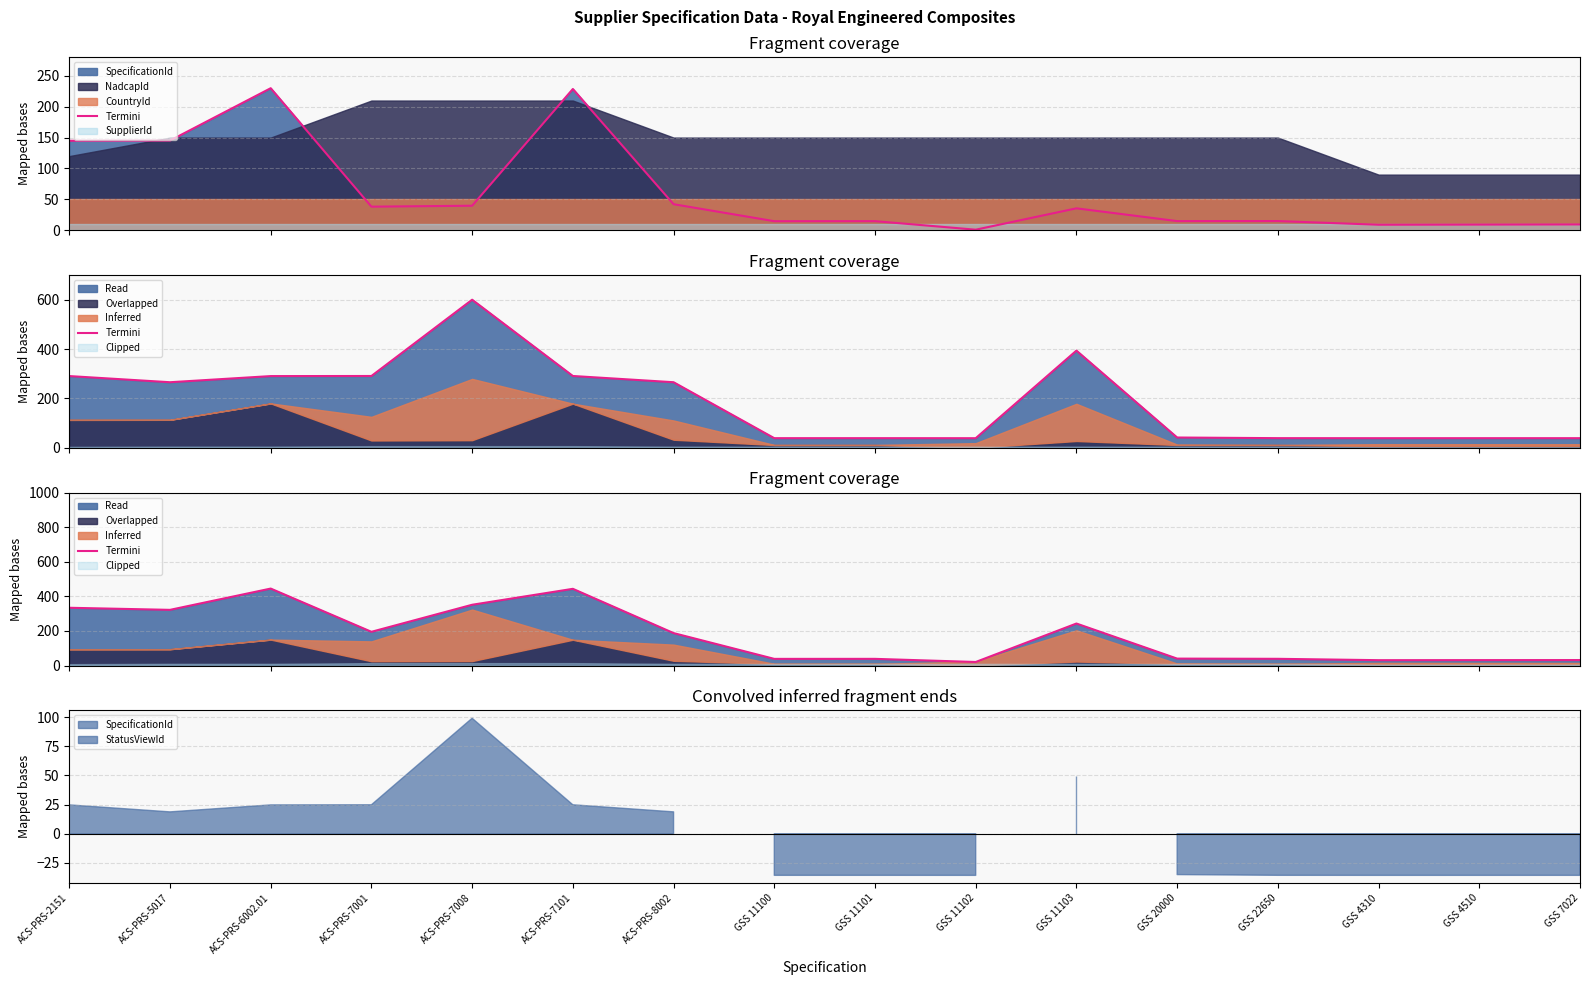

At which category does the chart reach its minimum across all series?

GSS 11102